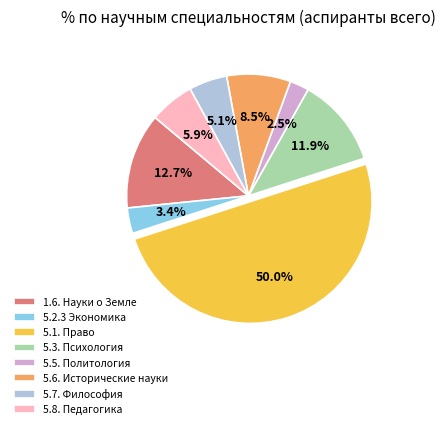

Approximately how many times larger is the value at 5.8. Педагогика compared to 5.7. Философия?

1.2